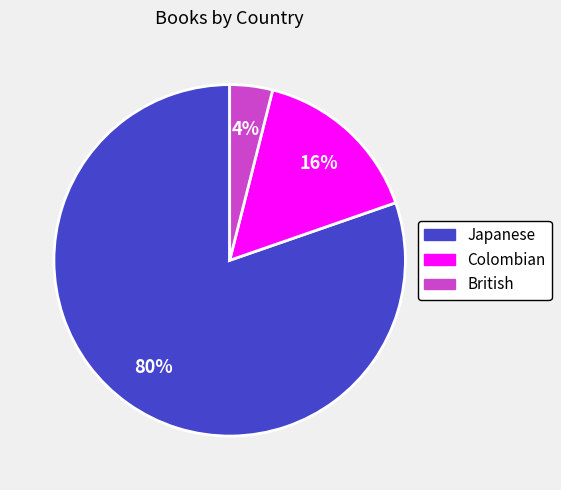

To the nearest percent, what is the average slice percentage?

33%